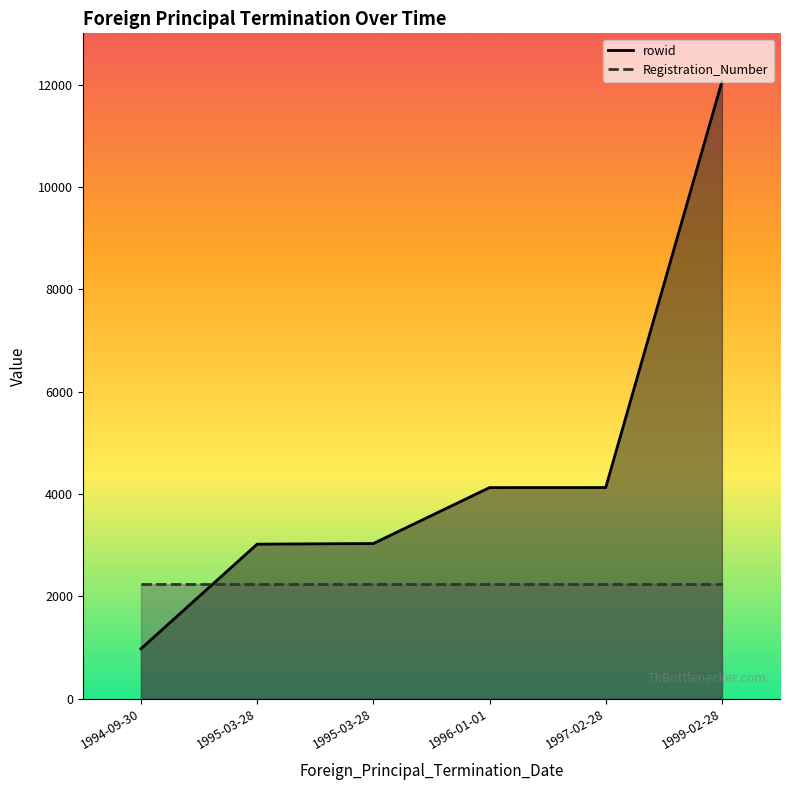

Rank the categories by value from lowest to highest.

1994-09-30, 1995-03-28, 1995-03-28, 1996-01-01, 1997-02-28, 1999-02-28